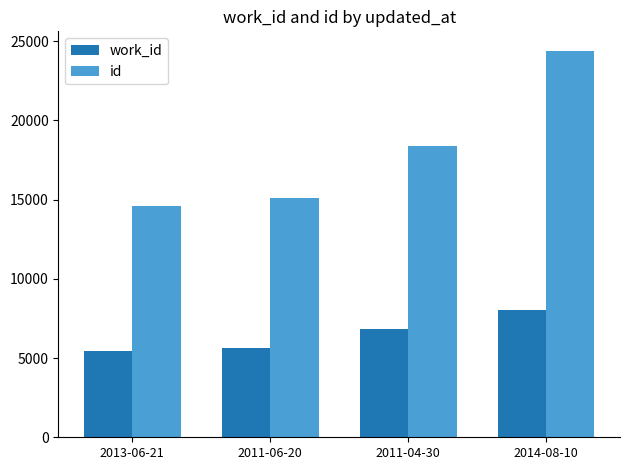

Count the number of data series in this chart.

2